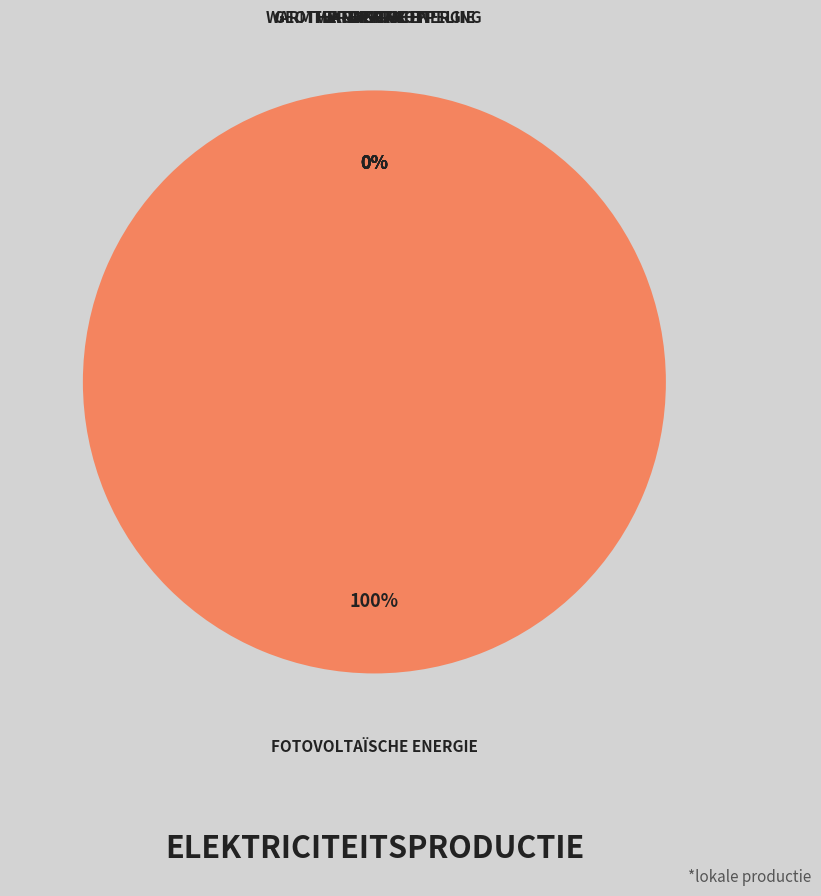

How many segments does this pie chart have?

6